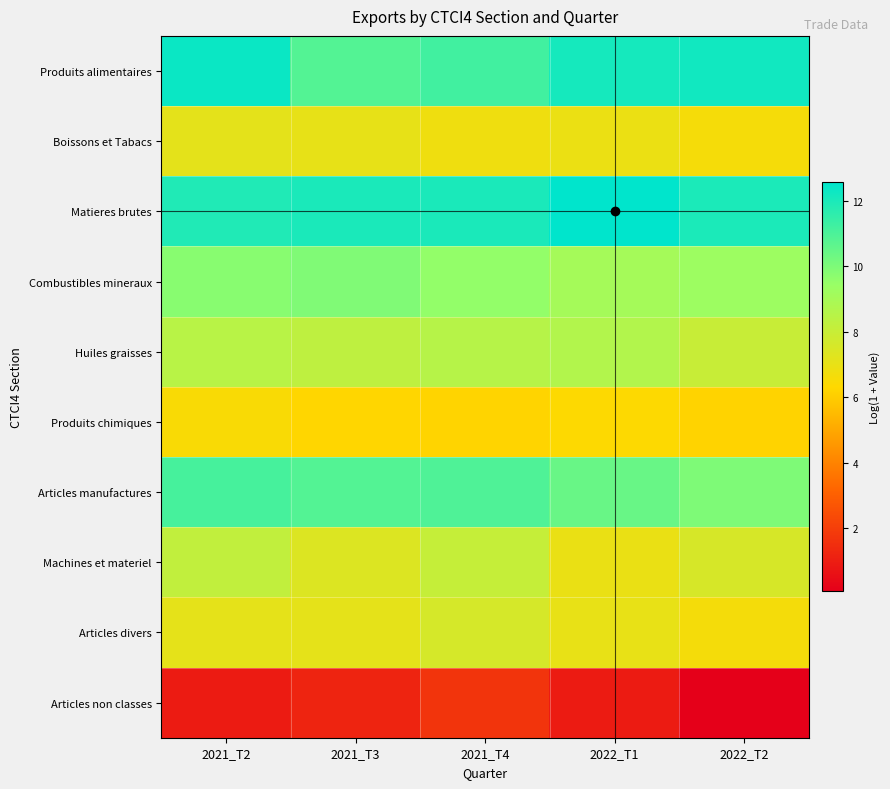

Between 2021_T4 and 2021_T3, which is larger?

2021_T4